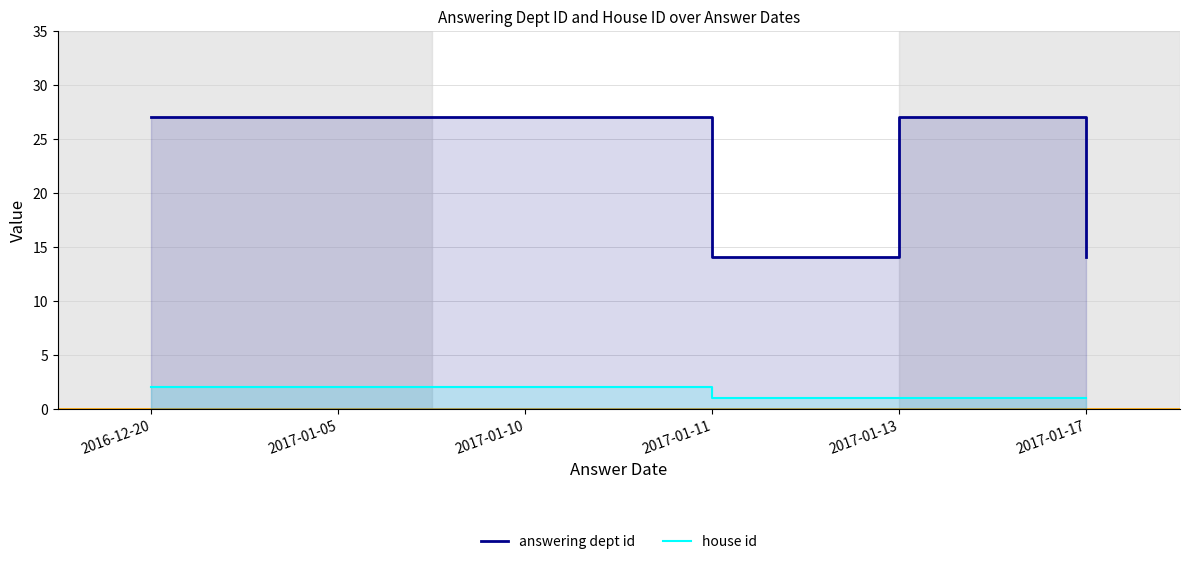

Between 2017-01-11 and 2017-01-17, which series saw the biggest shift?

answering dept id